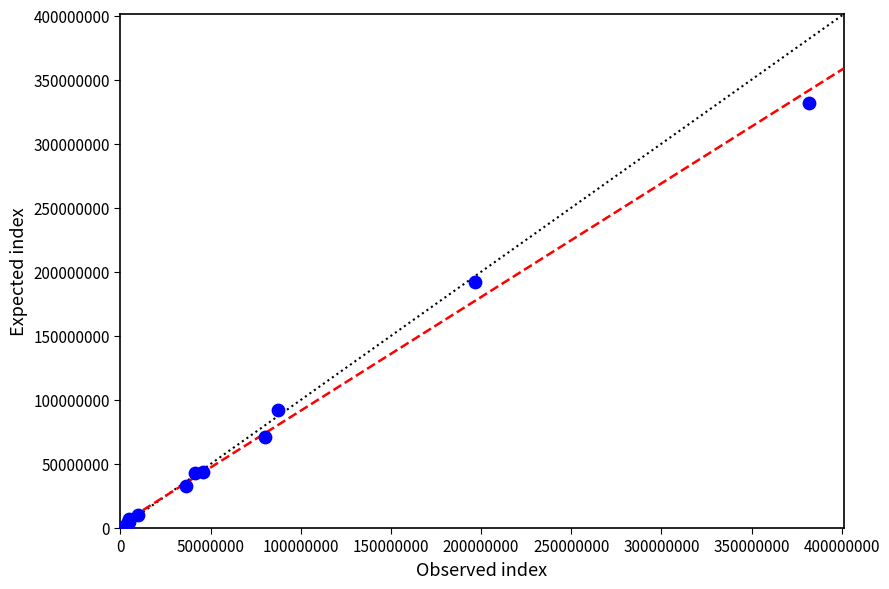

What Y value in the scatter plot is closest to 166076357?

192128994.1